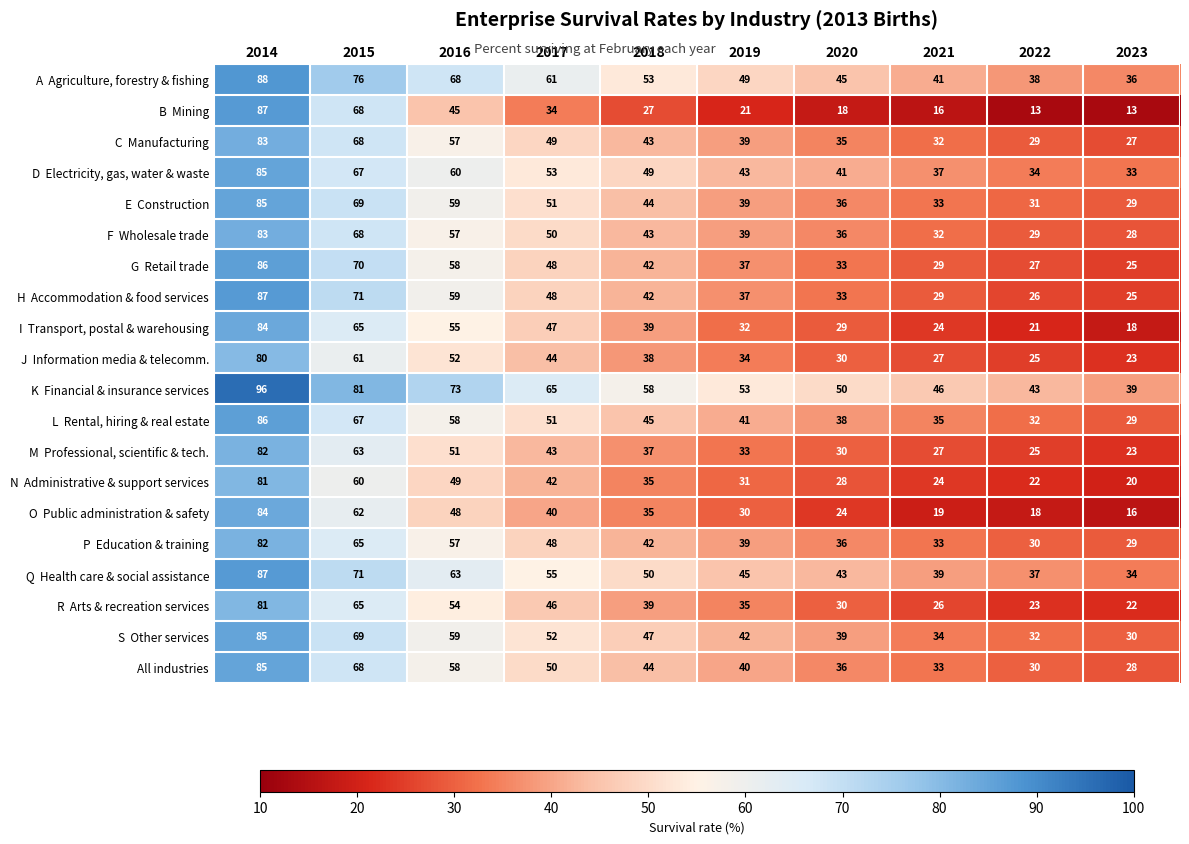

At which category is the sum across all series the highest?

2014